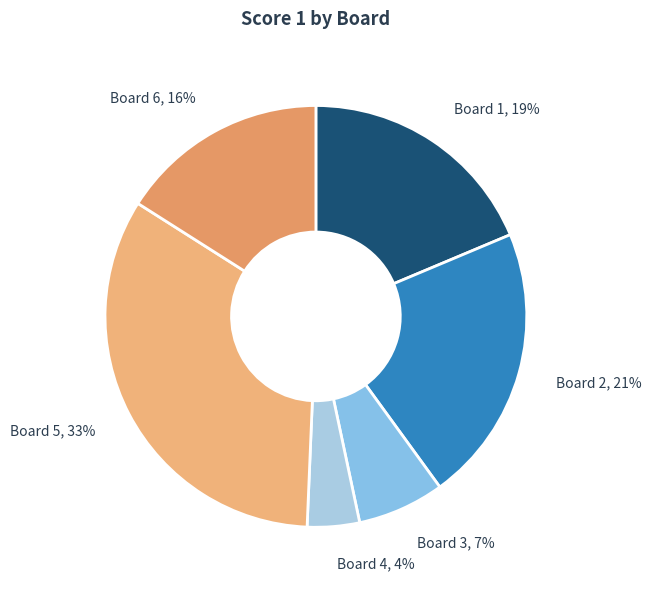

Approximately how many times larger is the value at Board 6, 16% compared to Board 5, 33%?

0.5